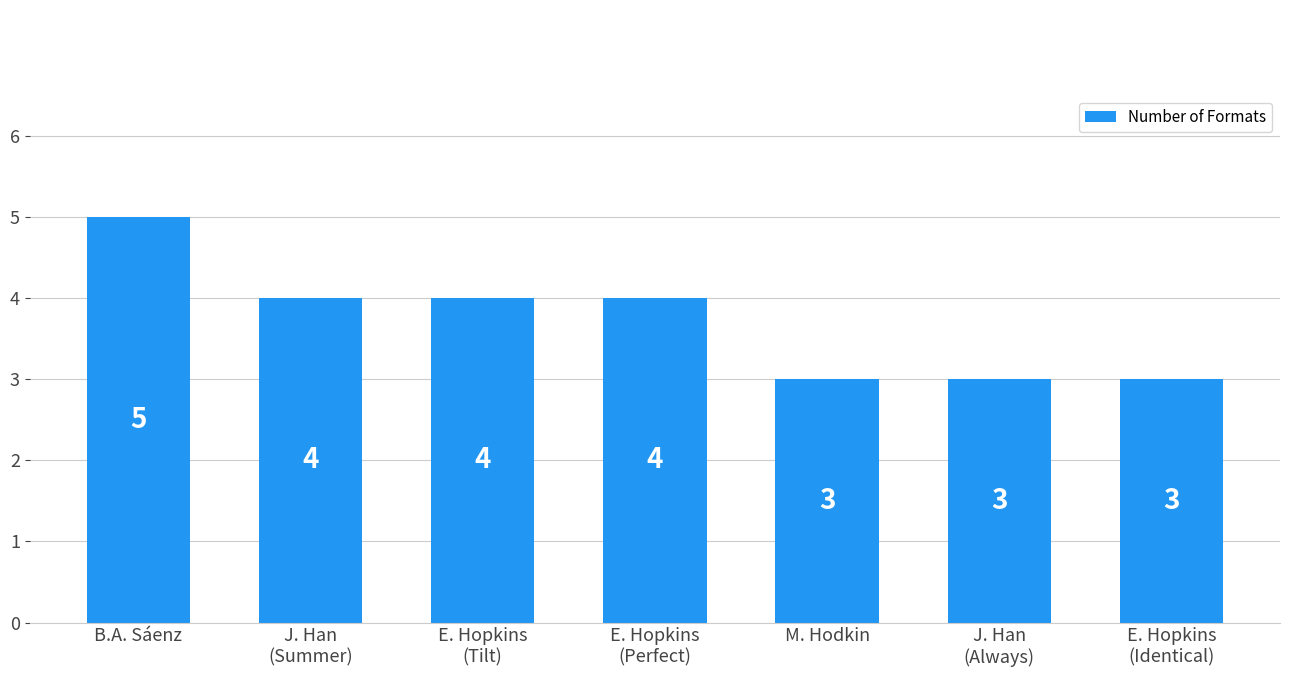

Reading right to left, what are all the values shown in this chart?

E. Hopkins
(Identical)=3	J. Han
(Always)=3	M. Hodkin=3	E. Hopkins
(Perfect)=4	E. Hopkins
(Tilt)=4	J. Han
(Summer)=4	B.A. Sáenz=5